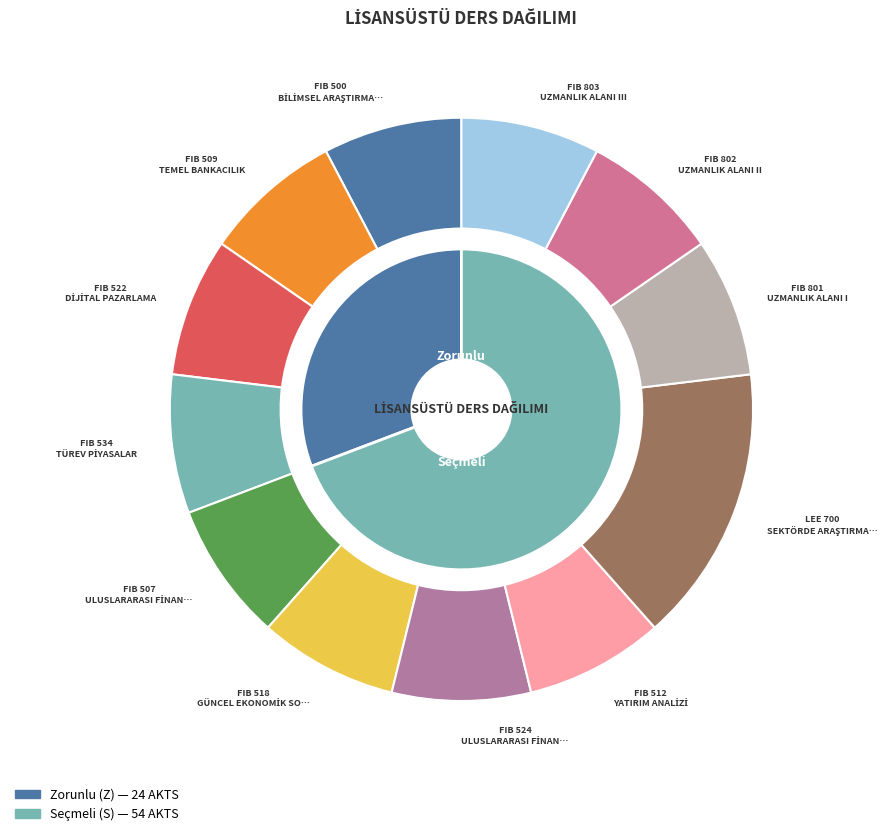

Does FIB 802 represent more than half of the total?

No